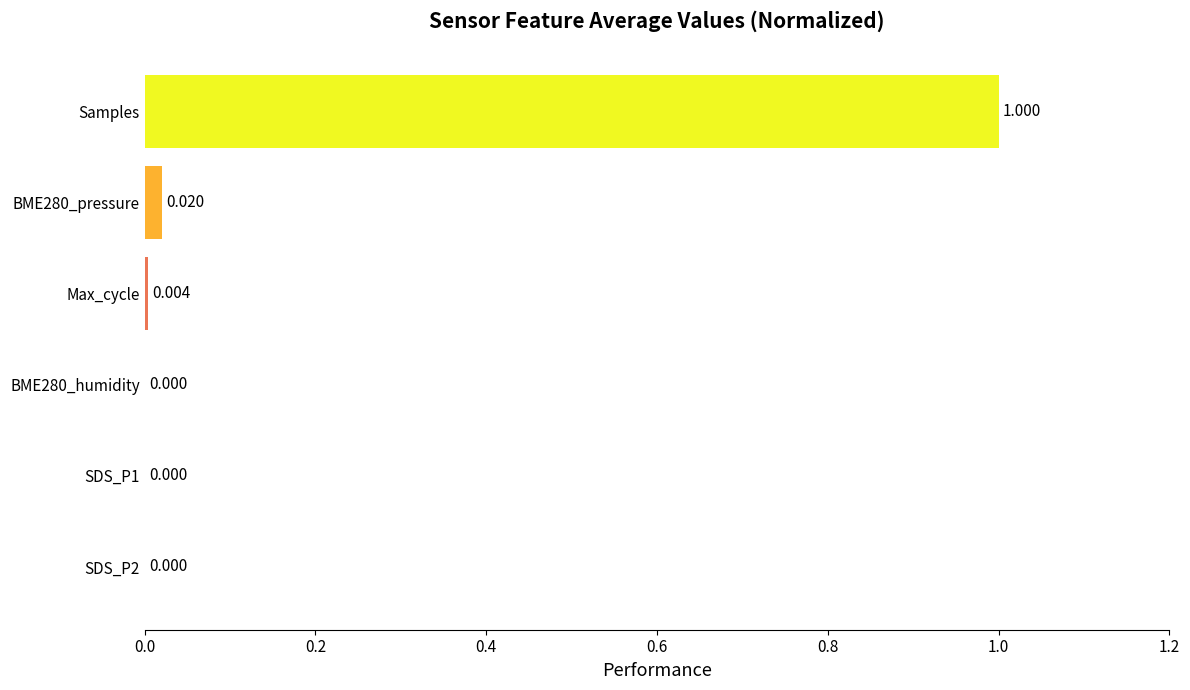

Which category has the highest value across all series?

Samples